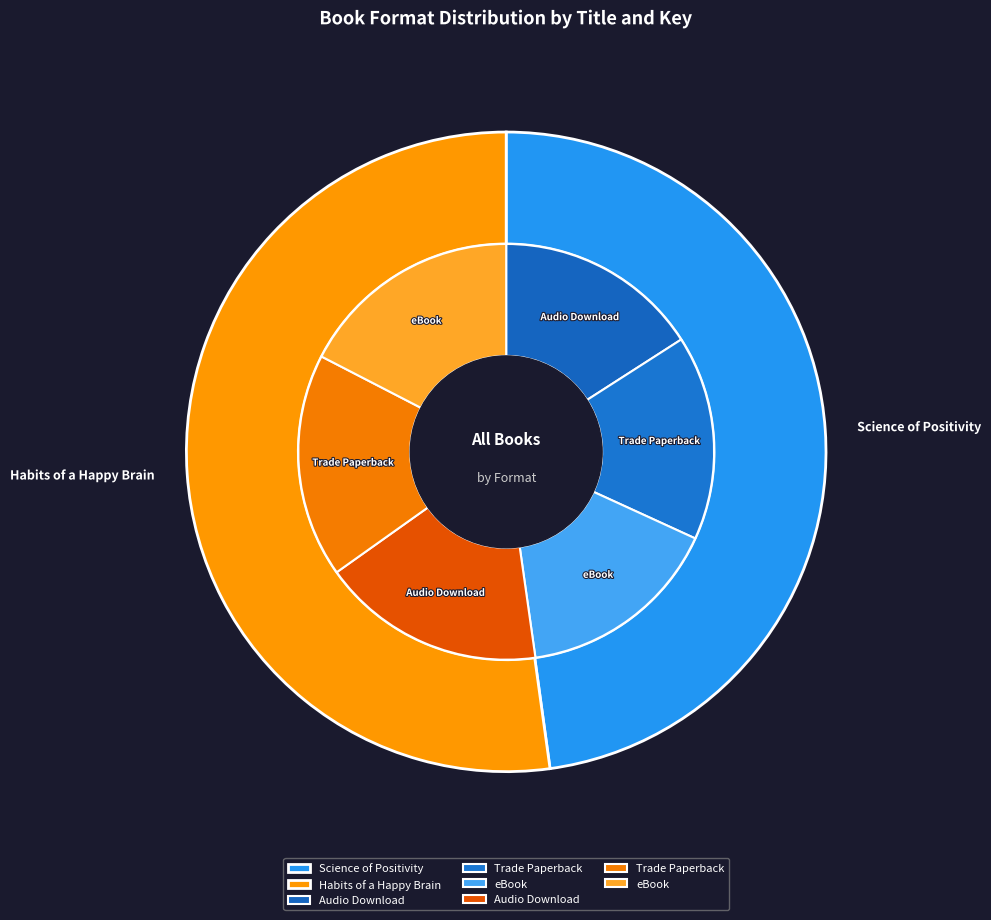

Is it true that Trade Paperback is 24% of the pie?

False